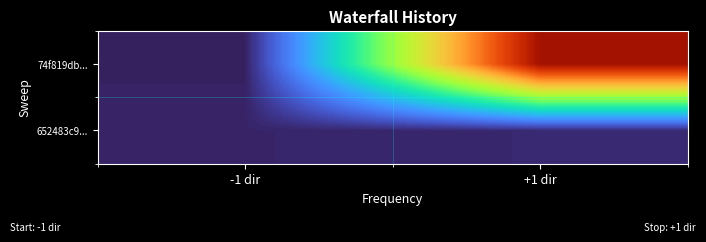

How many categories are shown in the chart?

2